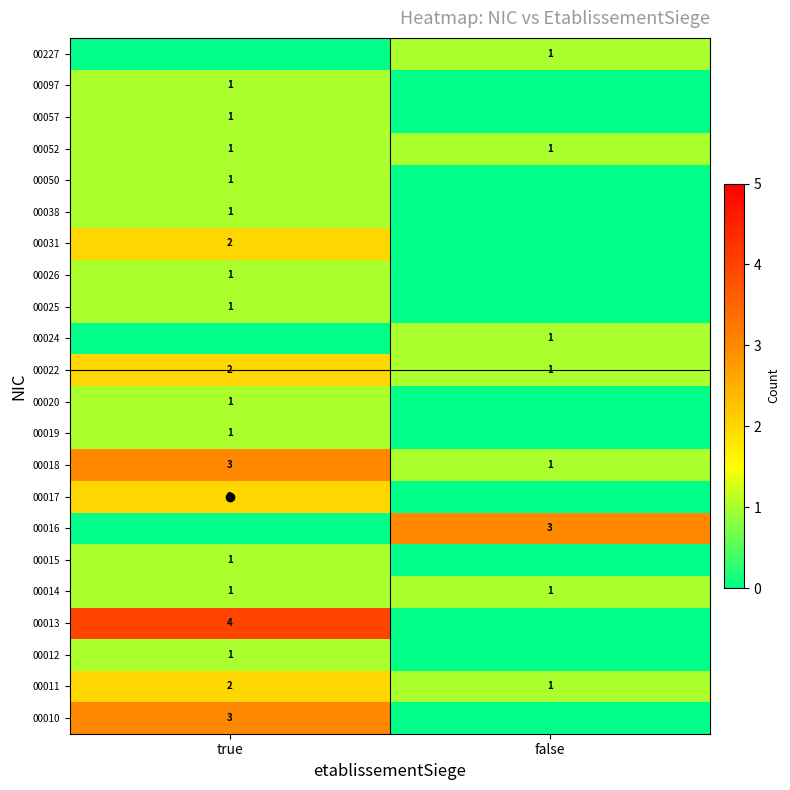

At which category is the sum across all series the highest?

true